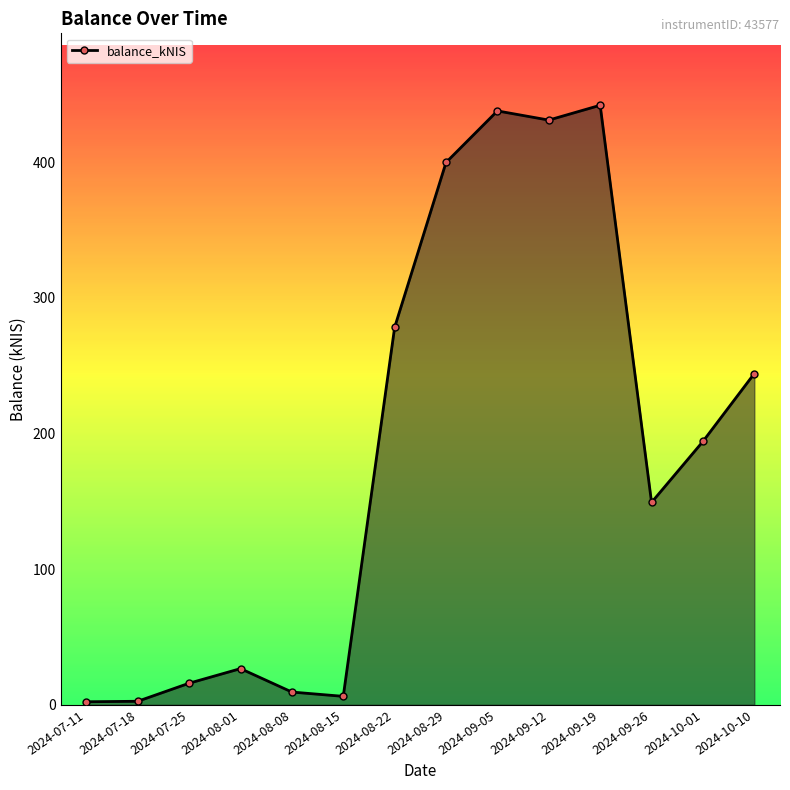

True or false: the data shows 2.6 at 2024-07-18.

True